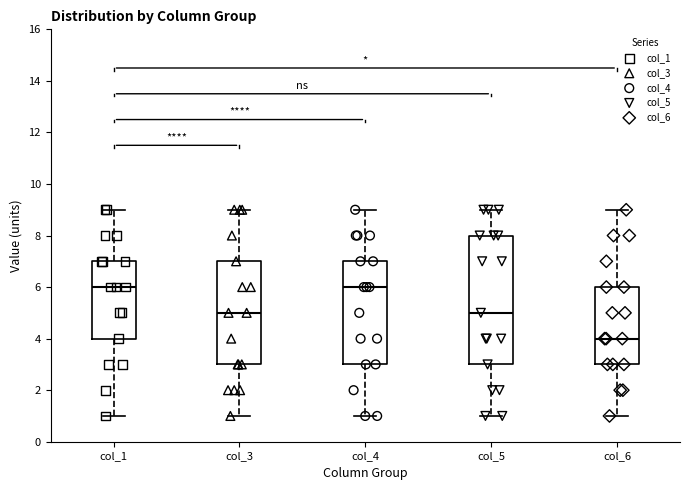

Reading left to right, read every box against the y-axis: the position of its median line, the range the box covers, and the ends of its whiskers. The values are not printed on the chart, so give them approximately, as read against the axis.

col_1: median 6, box 4 to 7, whiskers 1 to 9
col_3: median 5, box 3 to 7, whiskers 1 to 9
col_4: median 6, box 3 to 7, whiskers 1 to 9
col_5: median 5, box 3 to 8, whiskers 1 to 9
col_6: median 4, box 3 to 6, whiskers 1 to 9